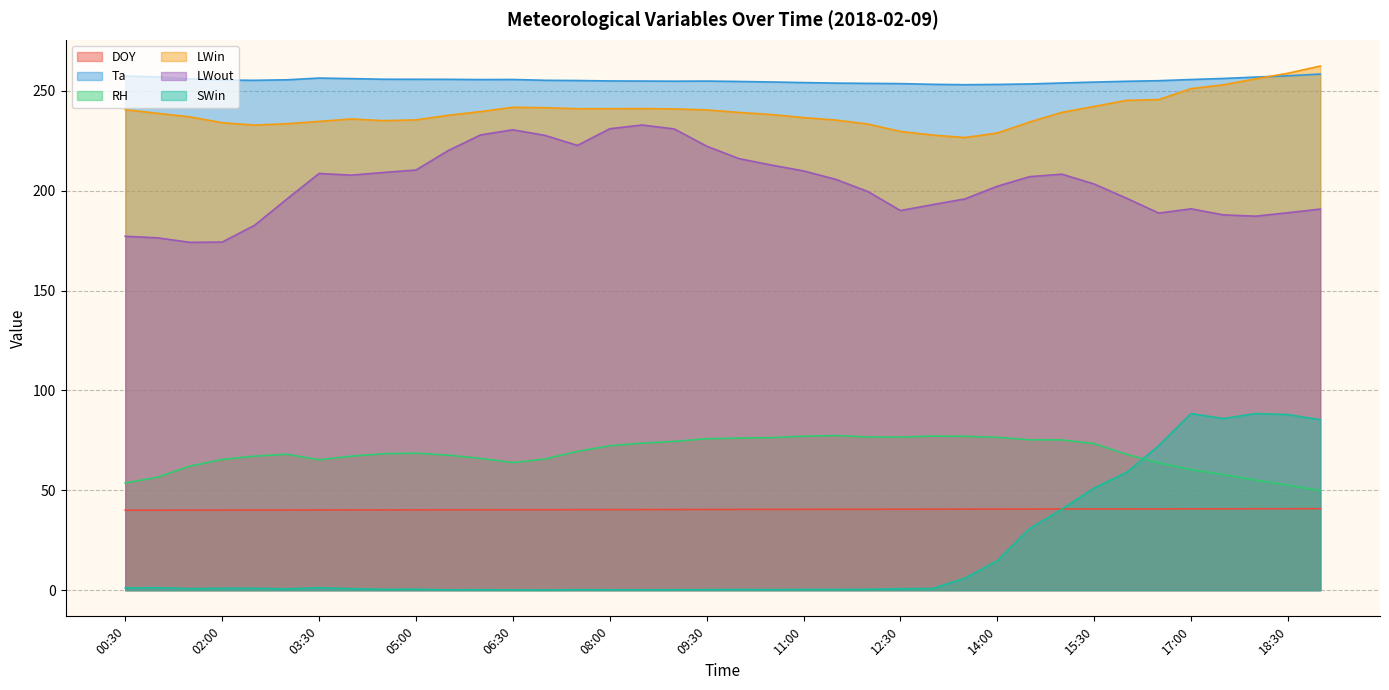

At which label does SWin reach its peak?

18:00